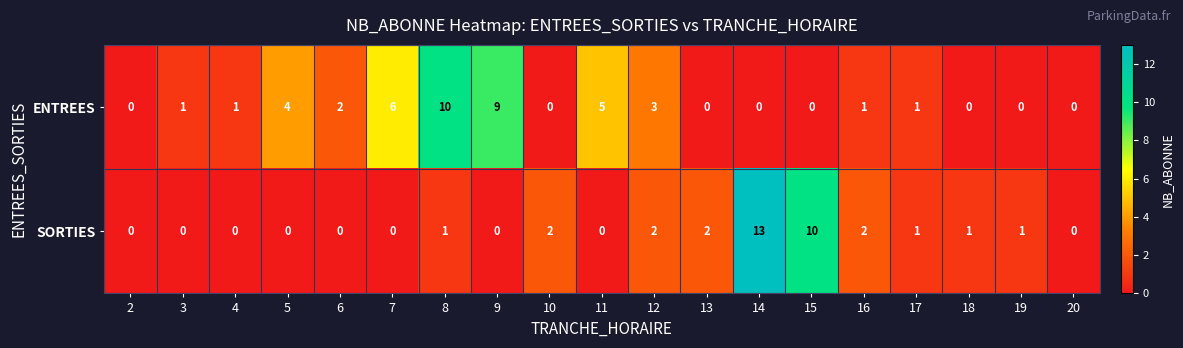

Which label corresponds to the largest value in the chart?

14